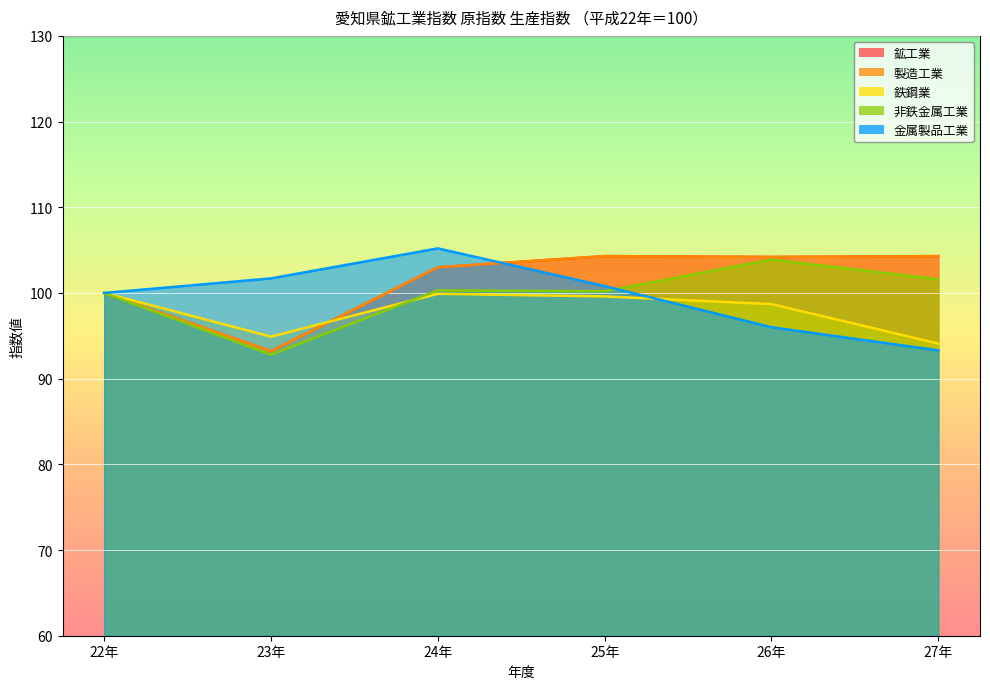

Between 24年 and 27年, which series saw the biggest shift?

金属製品工業